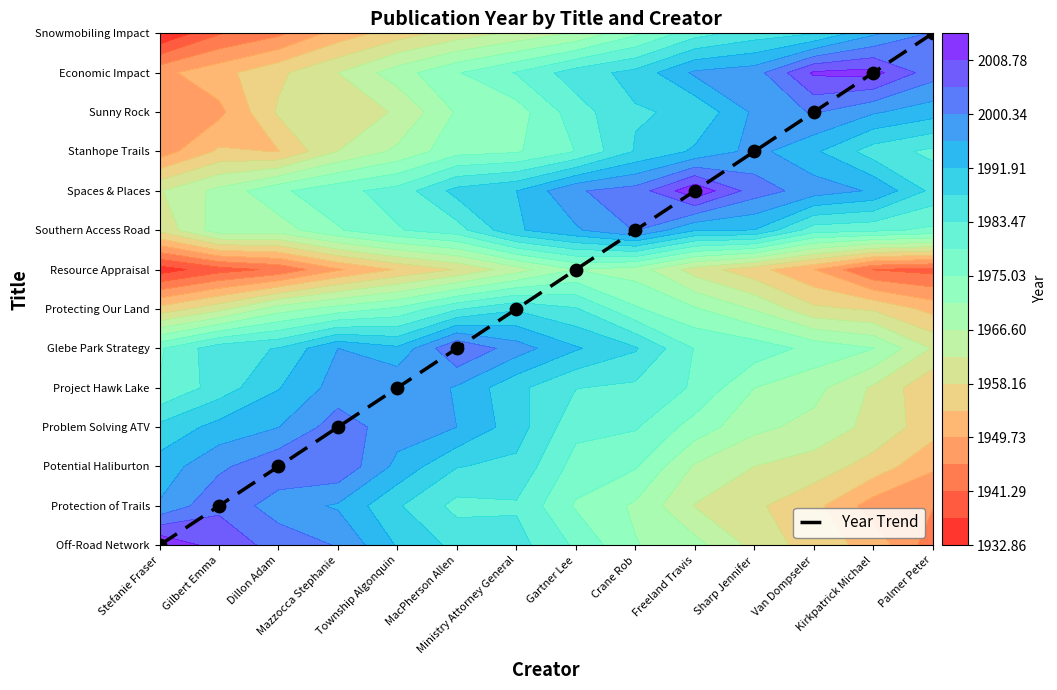

What is the difference between the values at Palmer Peter and Freeland Travis?

4